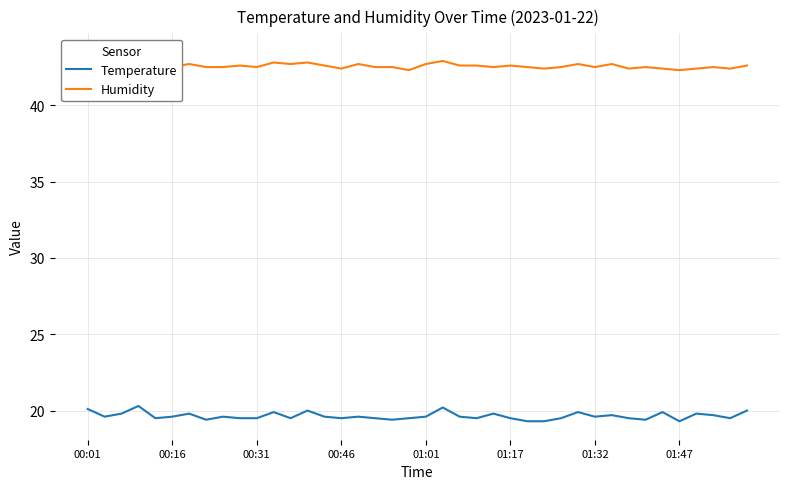

True or false: Humidity and Temperature cross at least once.

False